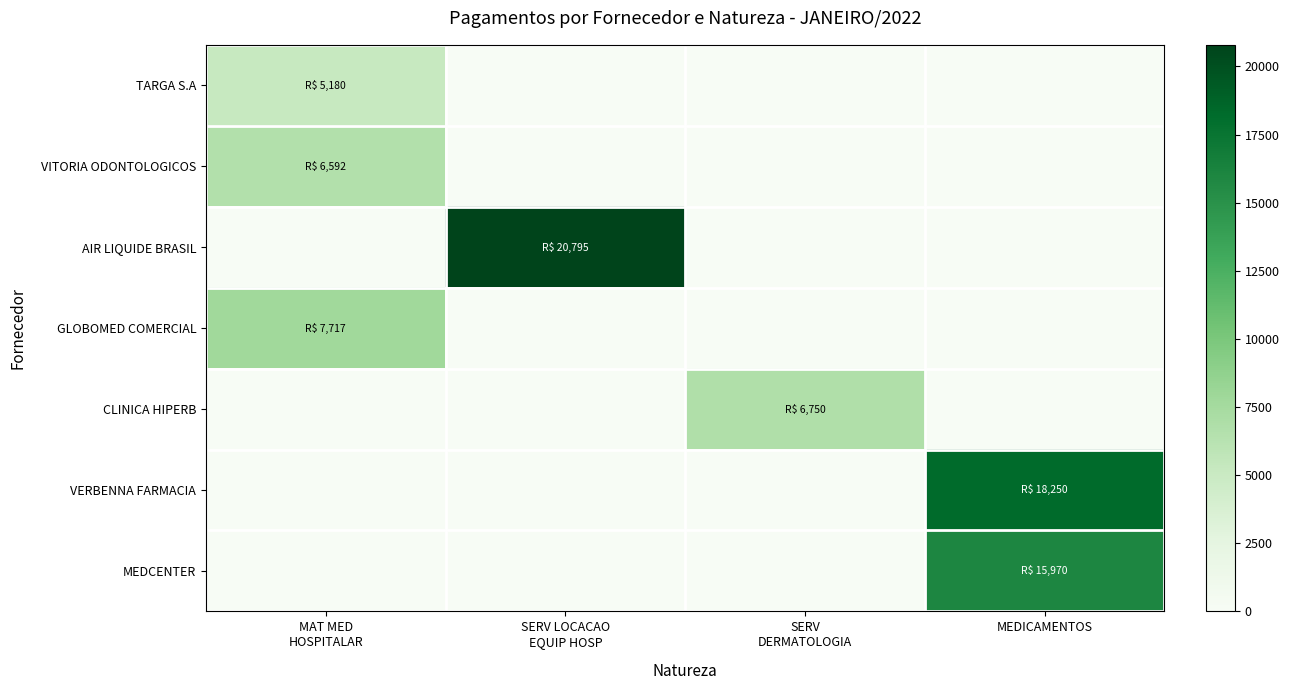

Which series changed the most between SERV LOCACAO EQUIP HOSP and MEDICAMENTOS?

AIR LIQUIDE BRASIL